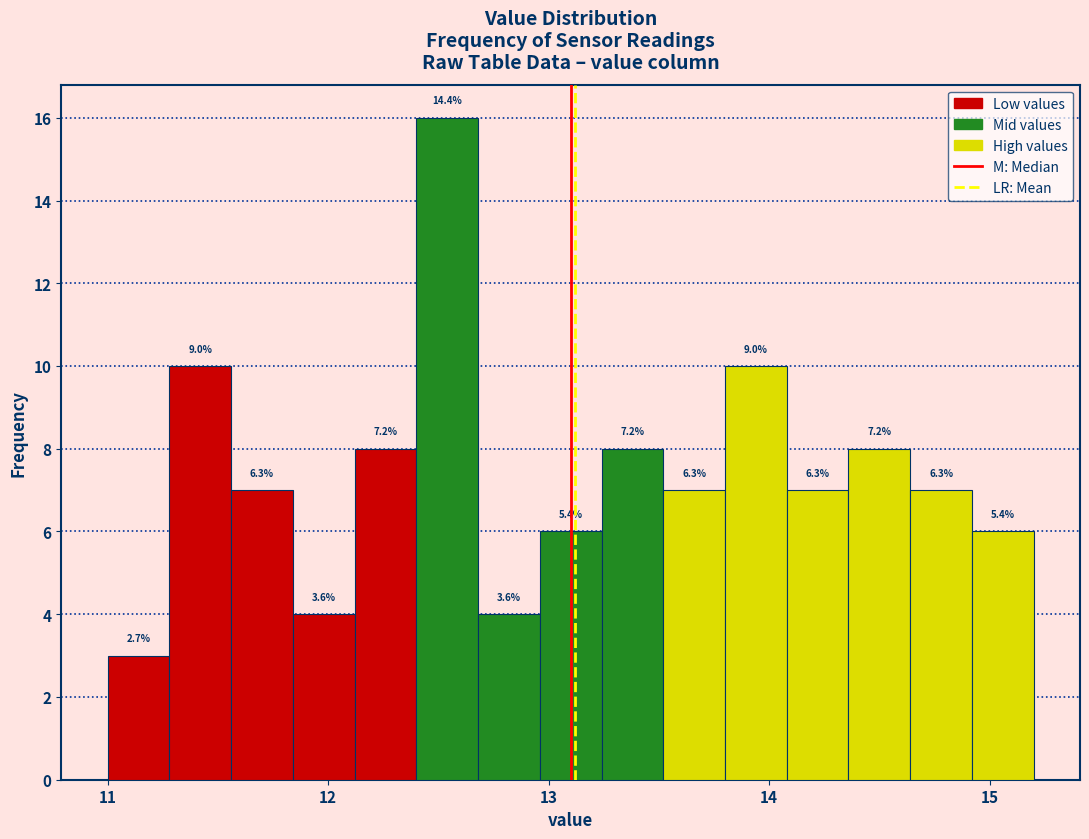

Read against the x-axis, roughly where is the centre of the tallest bar?

12.5